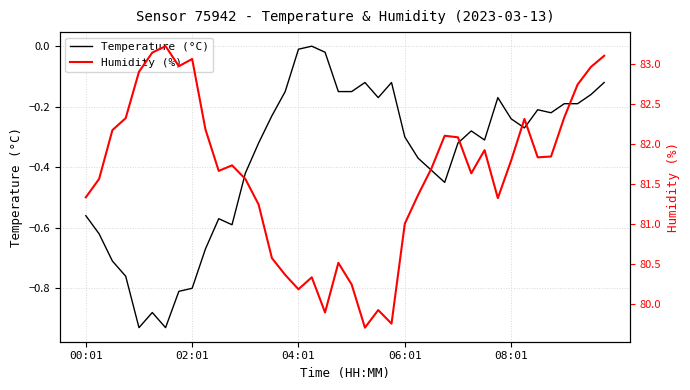

Is this an area chart (filled region under the line)?

No